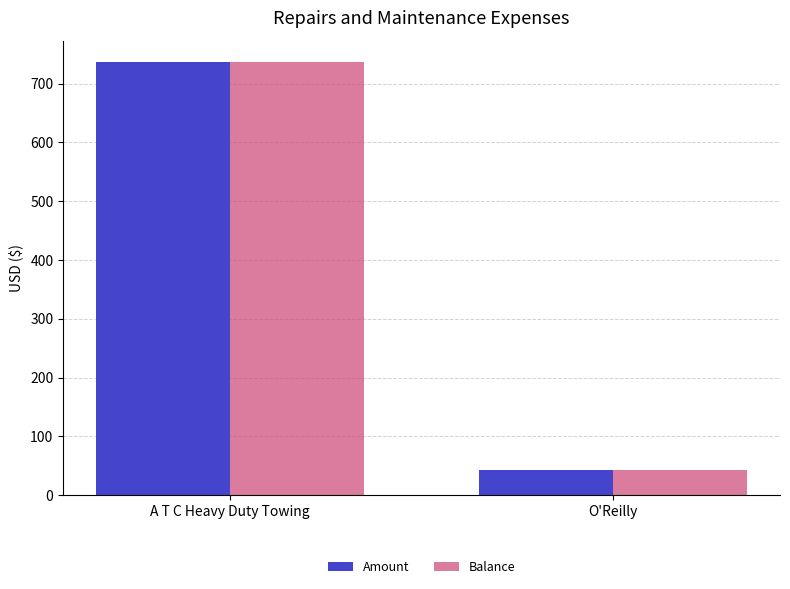

Where is Amount nearest to the value 389?

O'Reilly